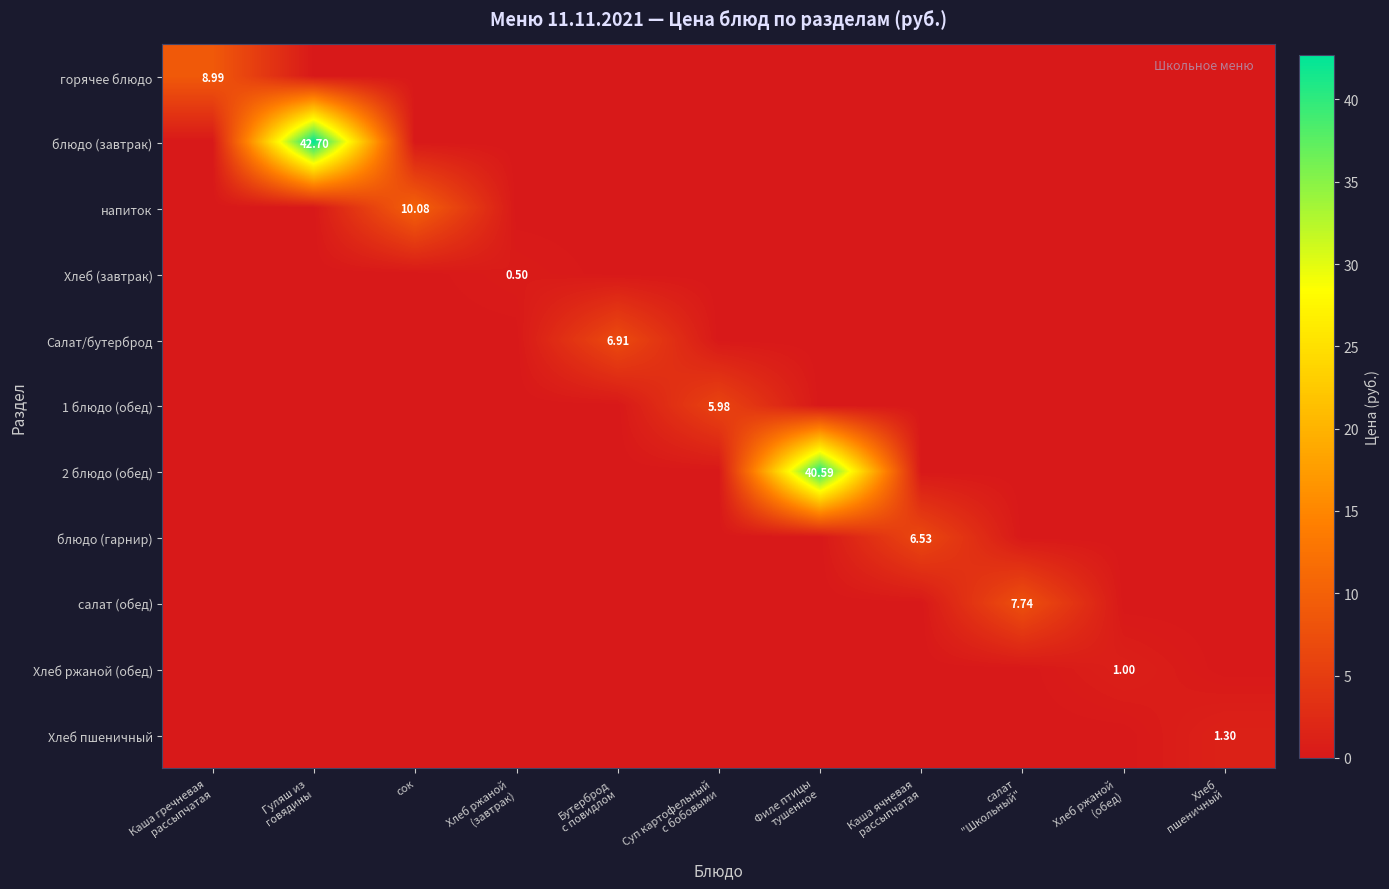

How many data points in Хлеб ржаной (обед) are above 0?

1